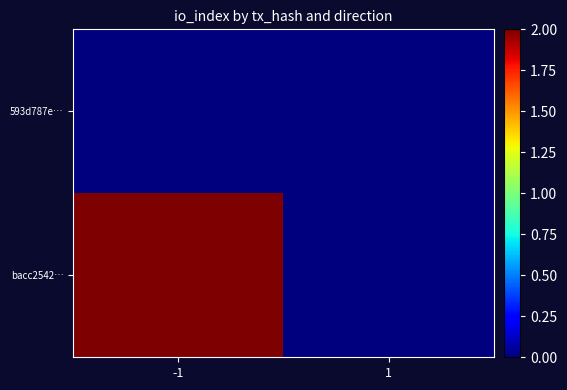

Reading left to right, what are all the values shown in this chart?

593d787e…: -1=0	1=0
bacc2542…: -1=2	1=0